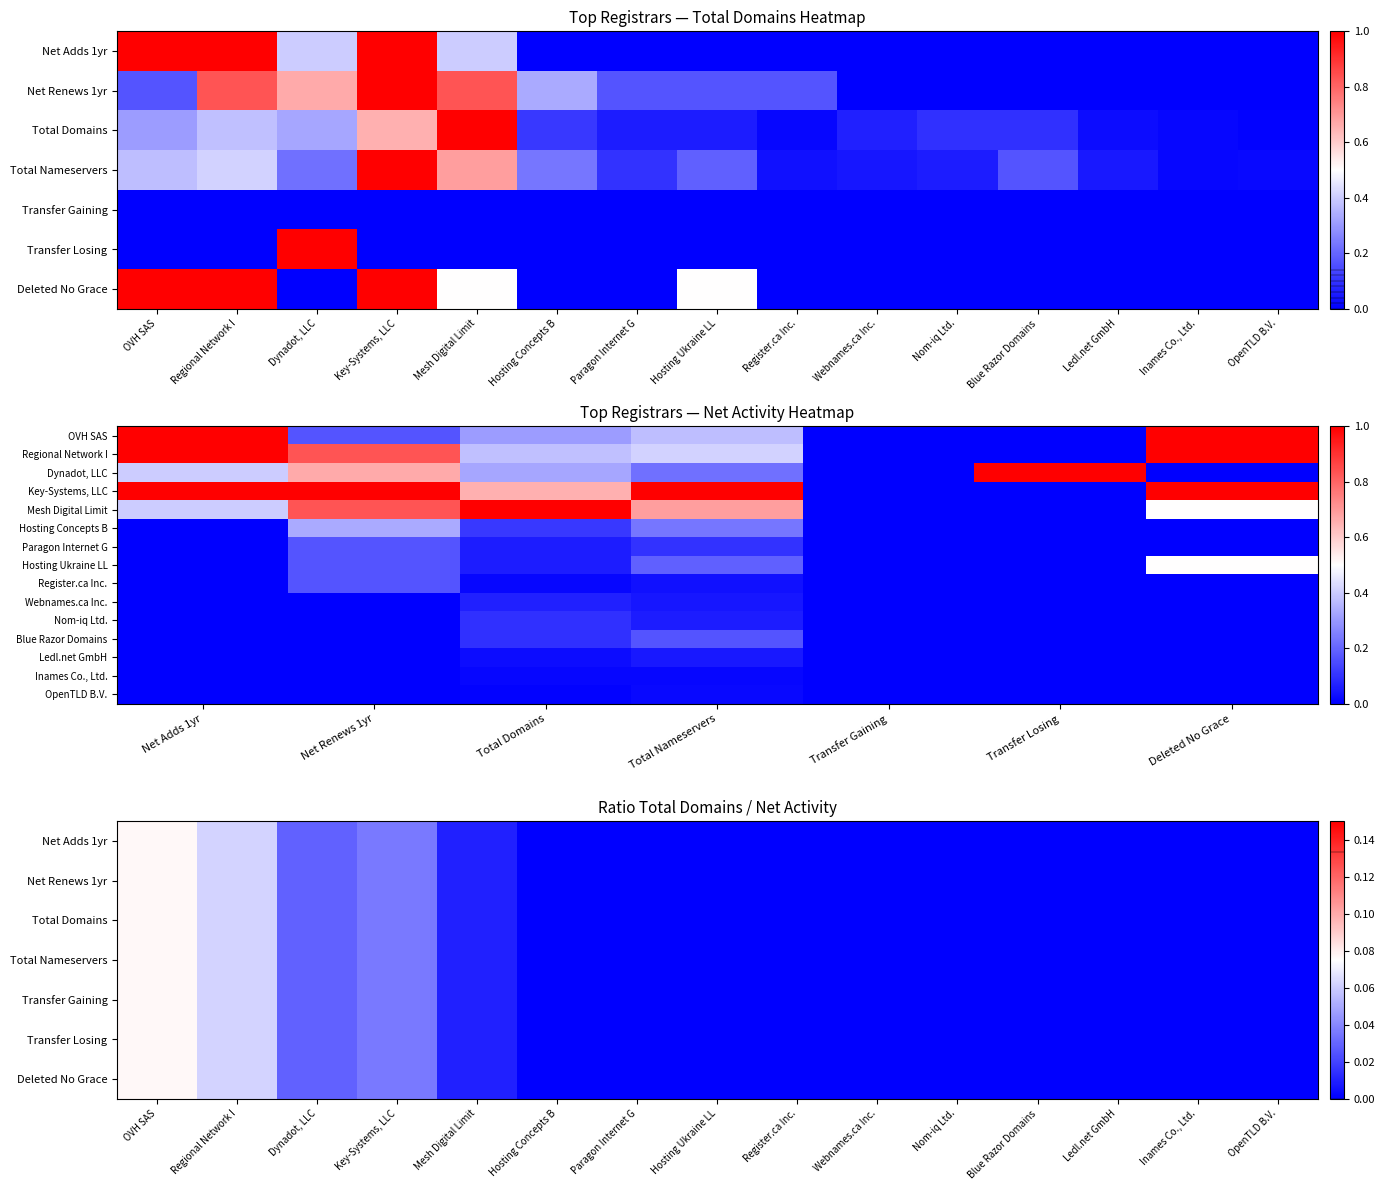

What is the difference between the highest and lowest values at Hosting Ukraine LL?

0.5